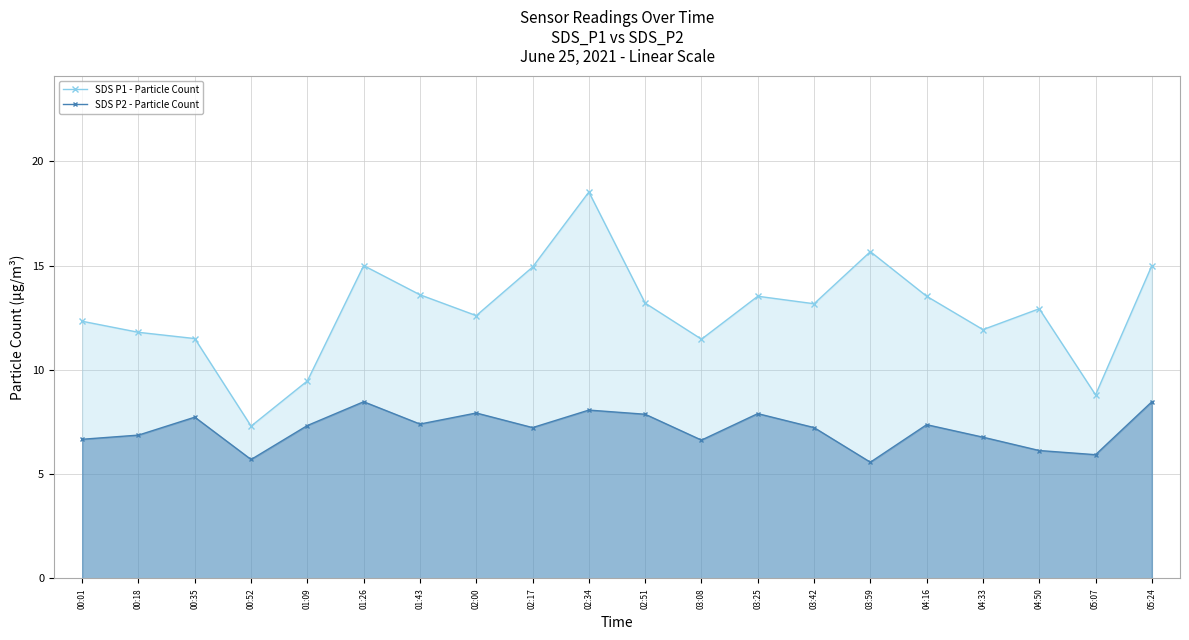

What is the sum of the SDS P2 - Particle Count values at 04:16 and 04:50?

13.5